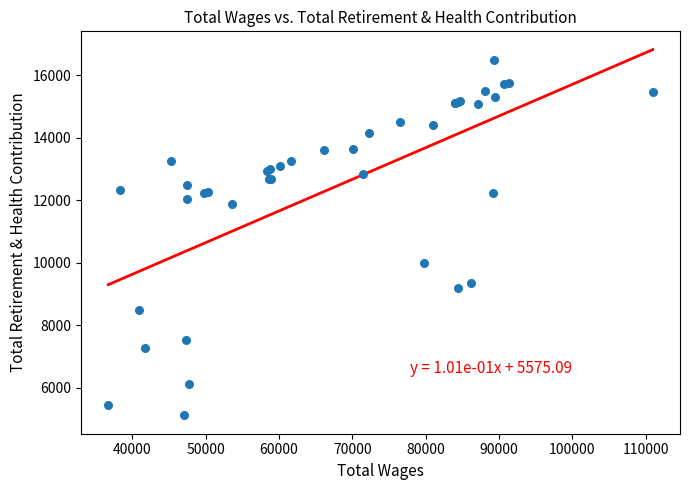

What Y value in the scatter plot is closest to 10796?

9988.2